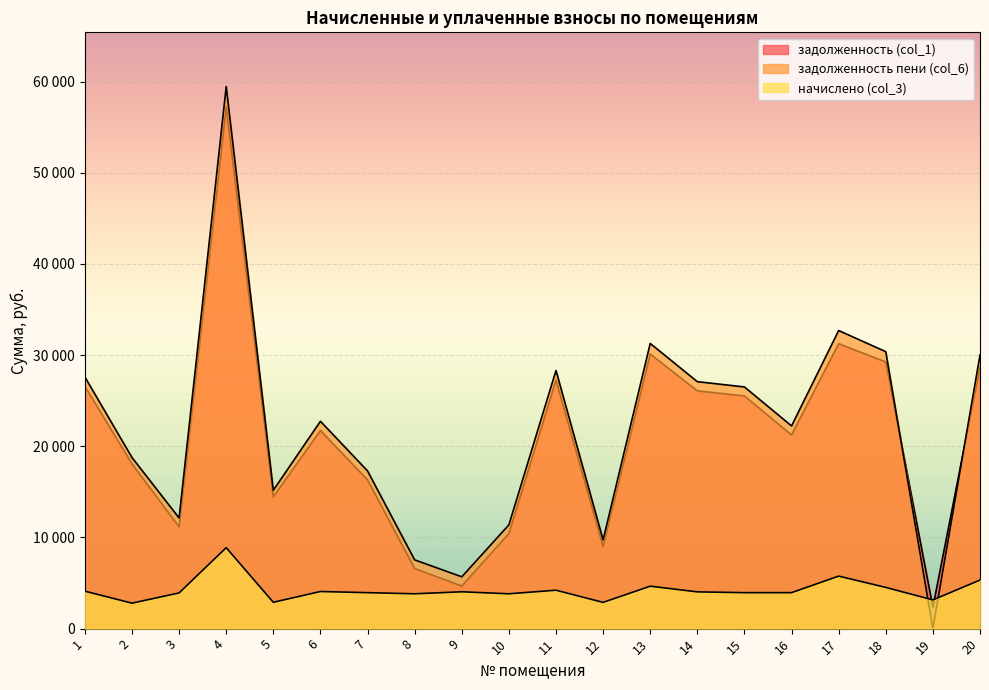

What is the value of the задолженность (col_1) point at the 3rd from the left?

11153.1